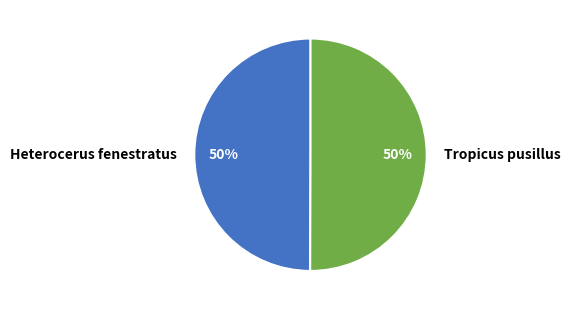

To the nearest percent, what percentage of the pie is Heterocerus fenestratus?

50%